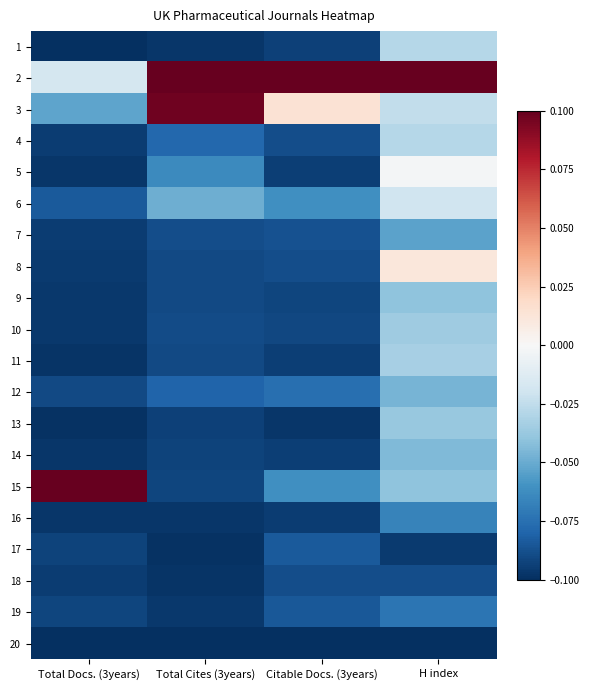

What is the spread (max minus min) of values at Total Docs. (3years)?

0.2